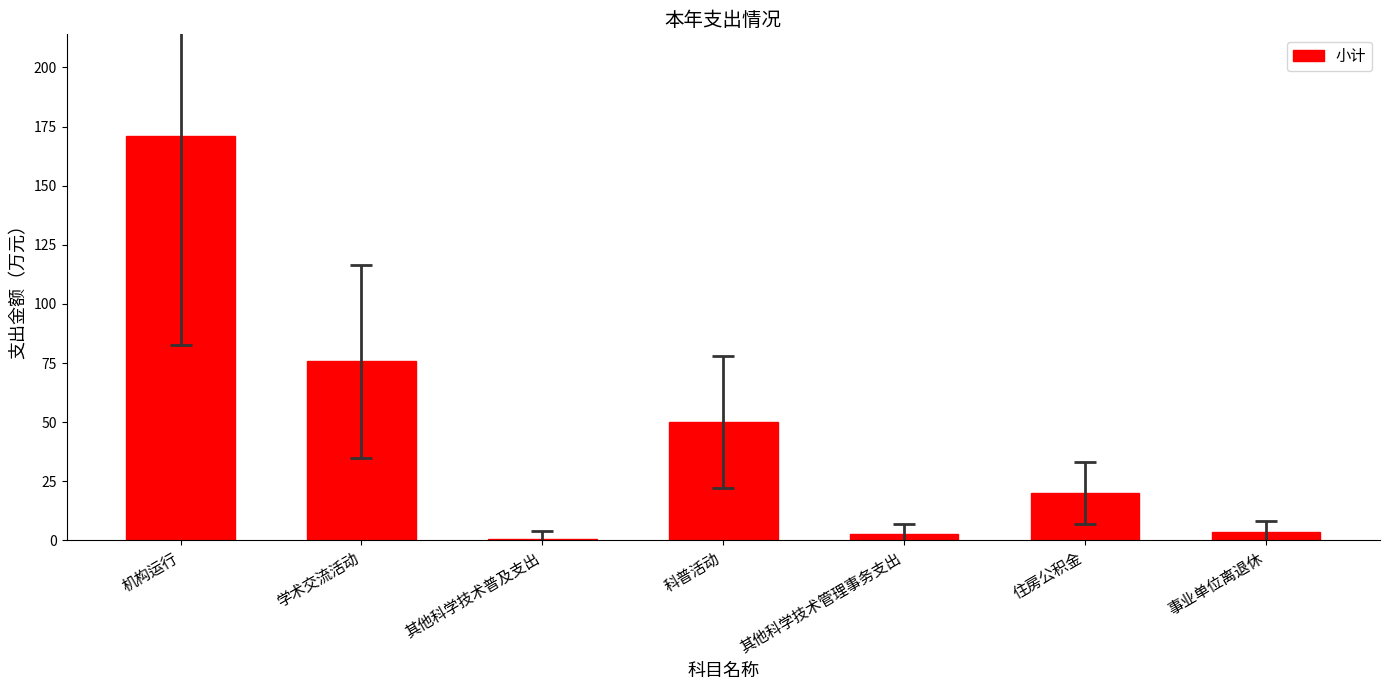

What is the label of the 6th bar from the left?

住房公积金